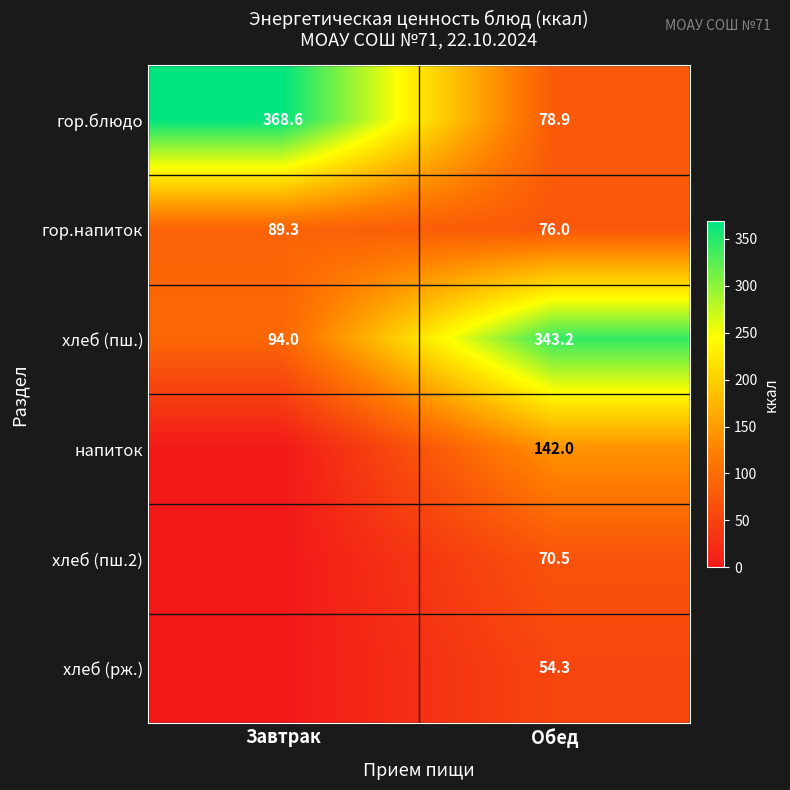

At which category is the sum across all series the highest?

Обед